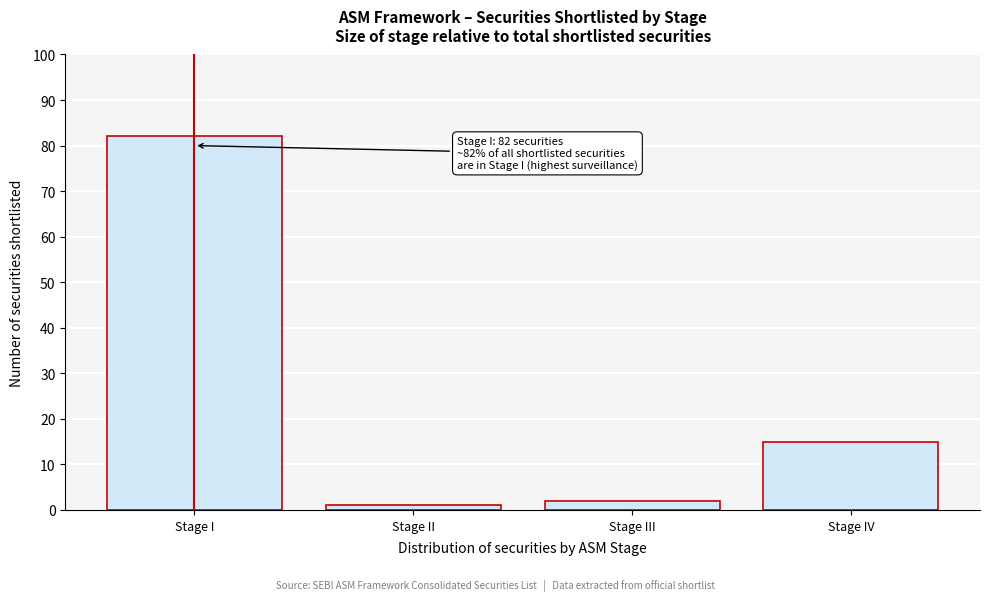

Reading left to right, list all the values displayed in this chart.

Stage I=82	Stage II=1	Stage III=2	Stage IV=15